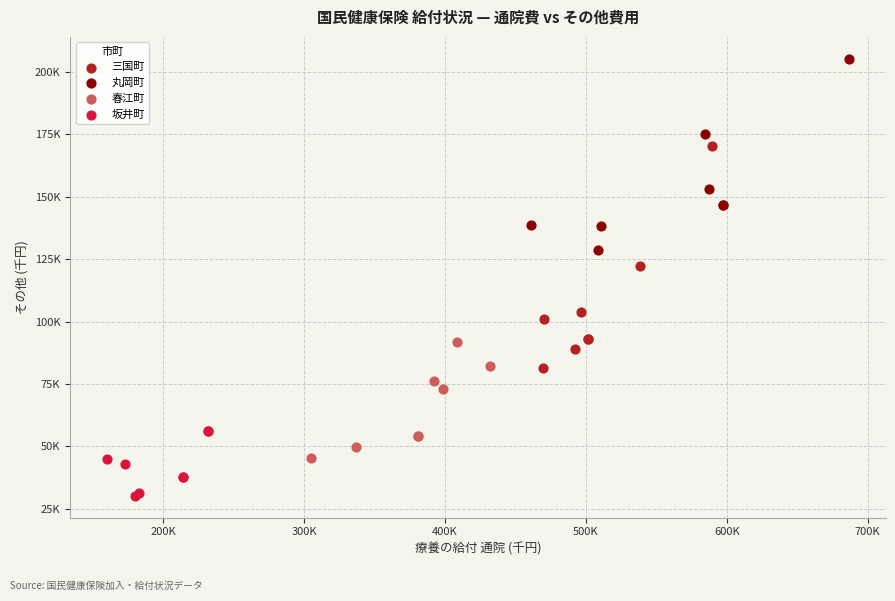

What are all the series names shown in the legend?

三国町, 丸岡町, 春江町, 坂井町